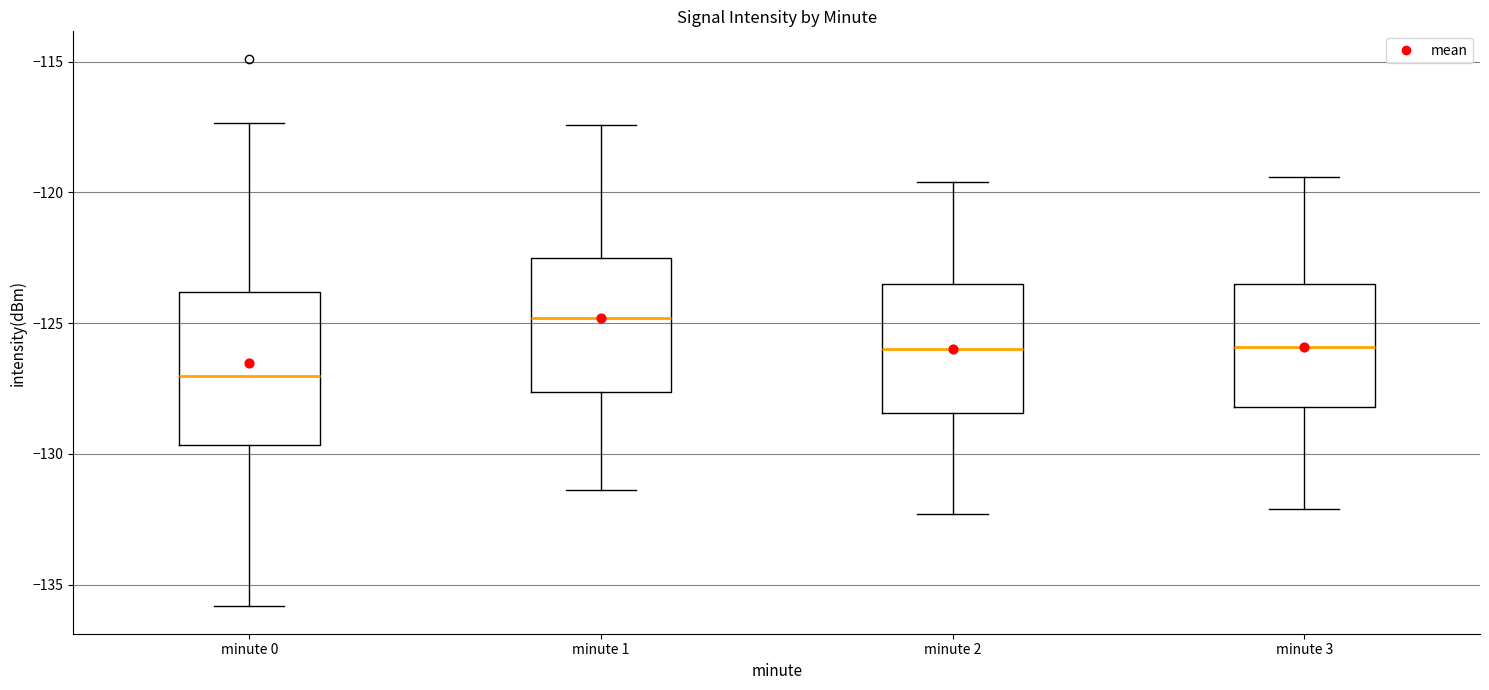

Reading left to right, transcribe this box plot: for each box, give where its median line is, the range the box spans, and where its two whiskers end, as read against the y-axis. The values are not printed on the chart, so give them approximately, as read against the axis.

minute 0: median -127.0, box -129.5 to -124.0, whiskers -136.0 to -117.5
minute 1: median -125.0, box -127.5 to -122.5, whiskers -131.5 to -117.5
minute 2: median -126.0, box -128.5 to -123.5, whiskers -132.5 to -119.5
minute 3: median -126.0, box -128.0 to -123.5, whiskers -132.0 to -119.5